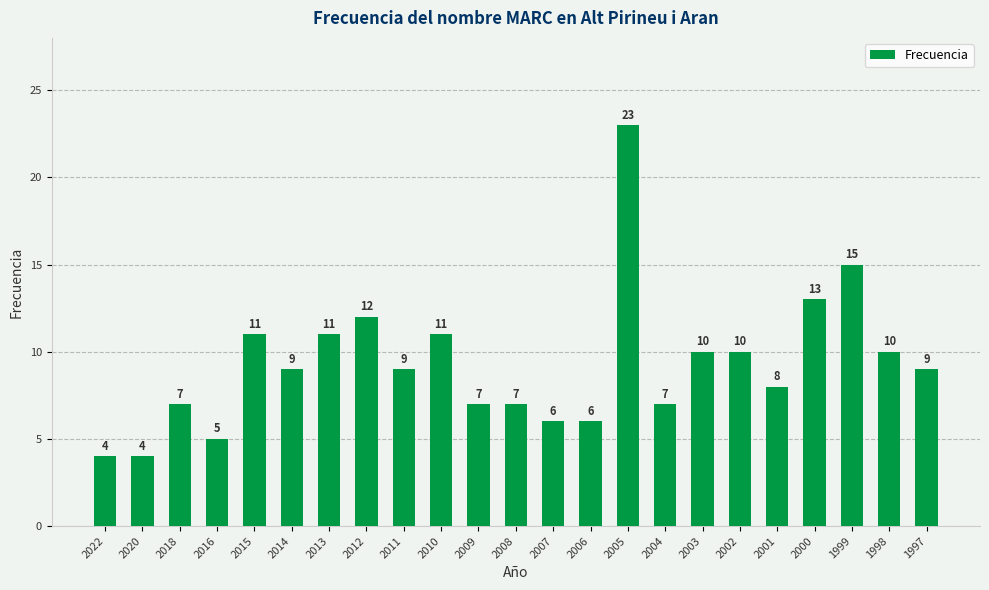

What is the change in value from 2012 to 2008?

-5